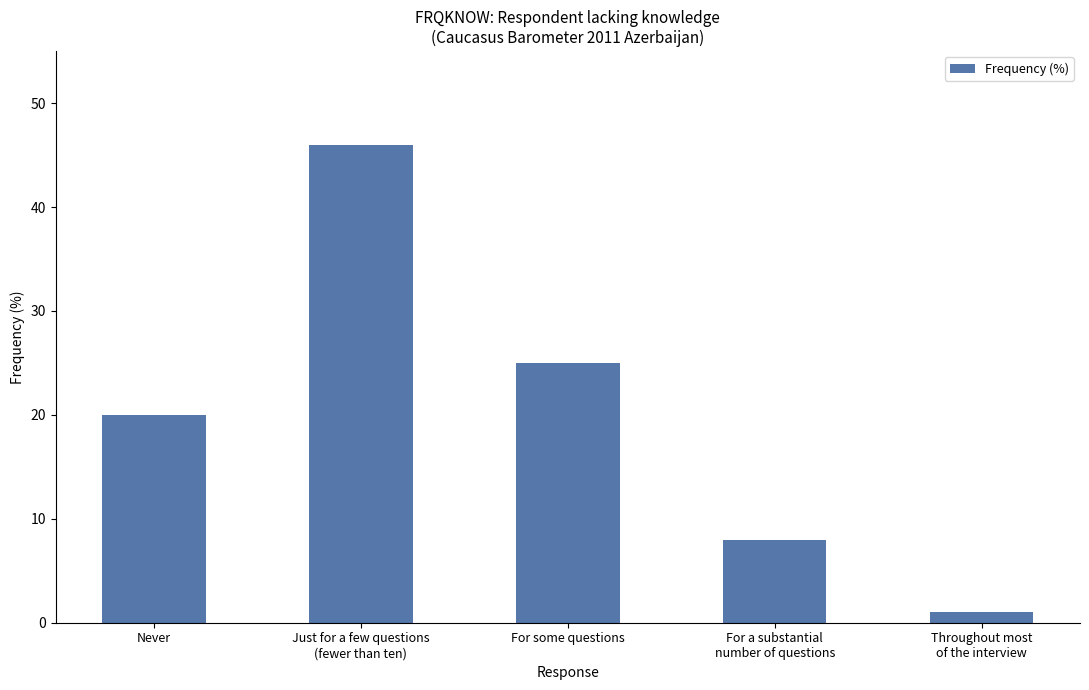

Between Just for a few questions
(fewer than ten) and For some questions, which is larger?

Just for a few questions
(fewer than ten)